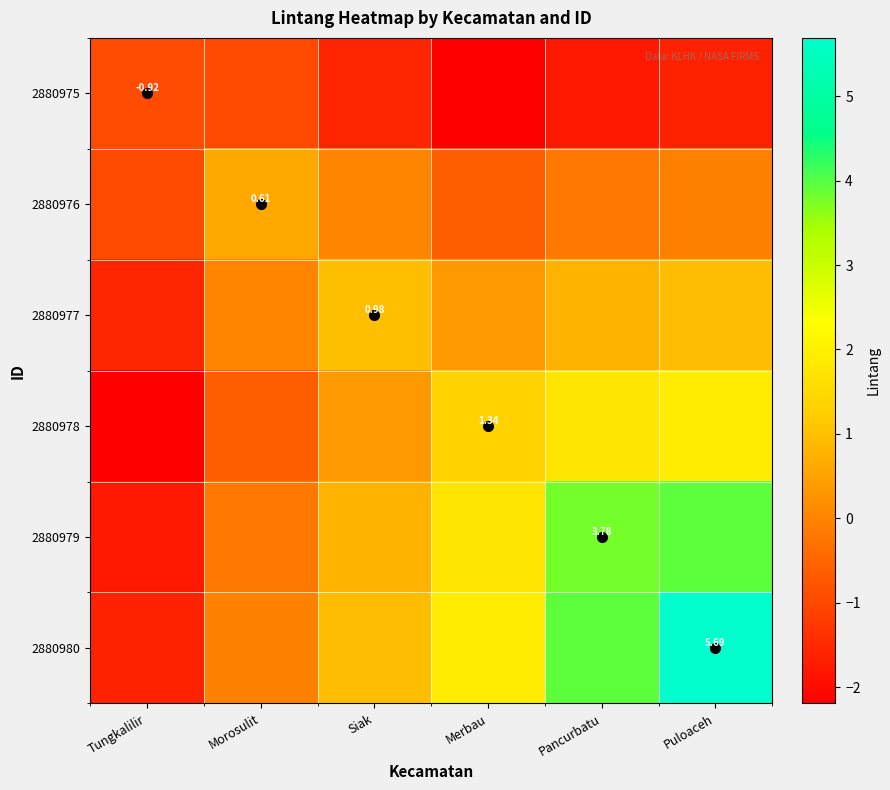

At which label does 2880976 first exceed 0?

Morosulit